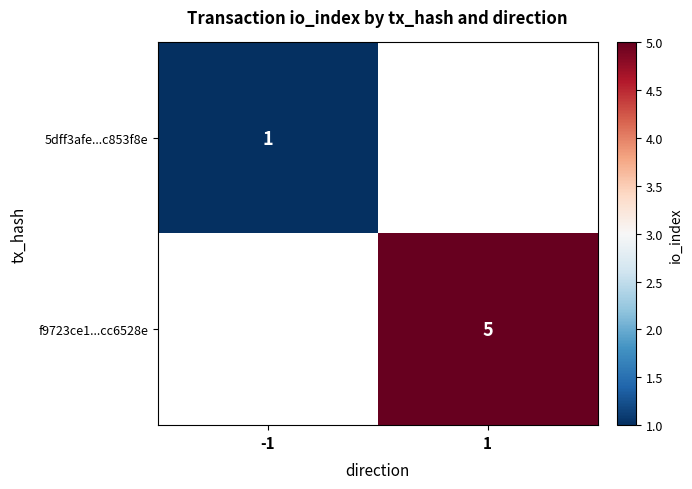

Between 1 and -1, which is larger?

-1